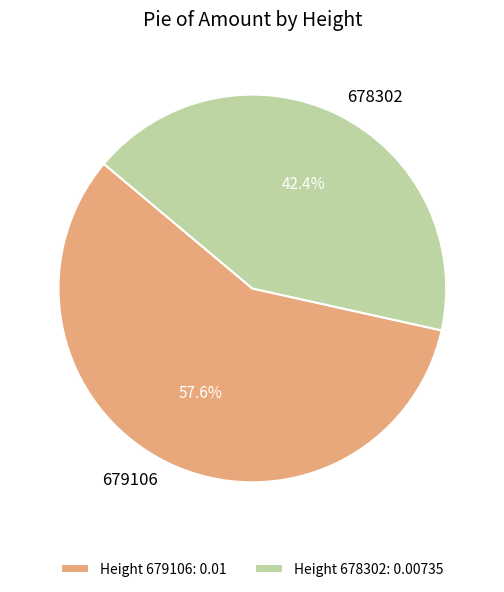

How many slices are in this pie chart?

2